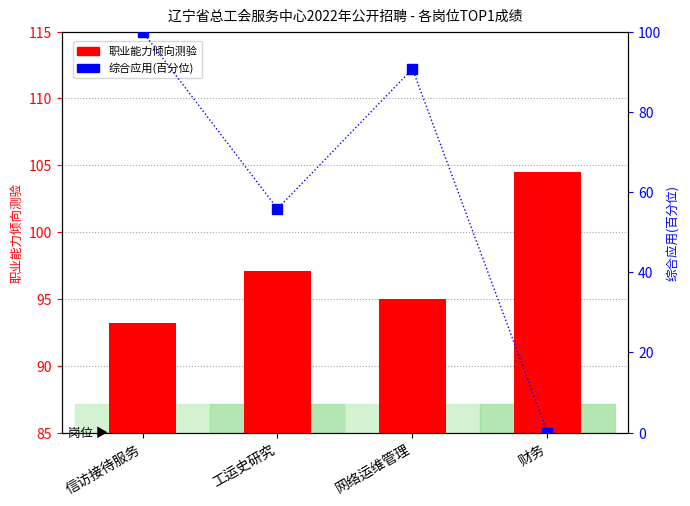

What is the label of the 4th bar from the left?

财务